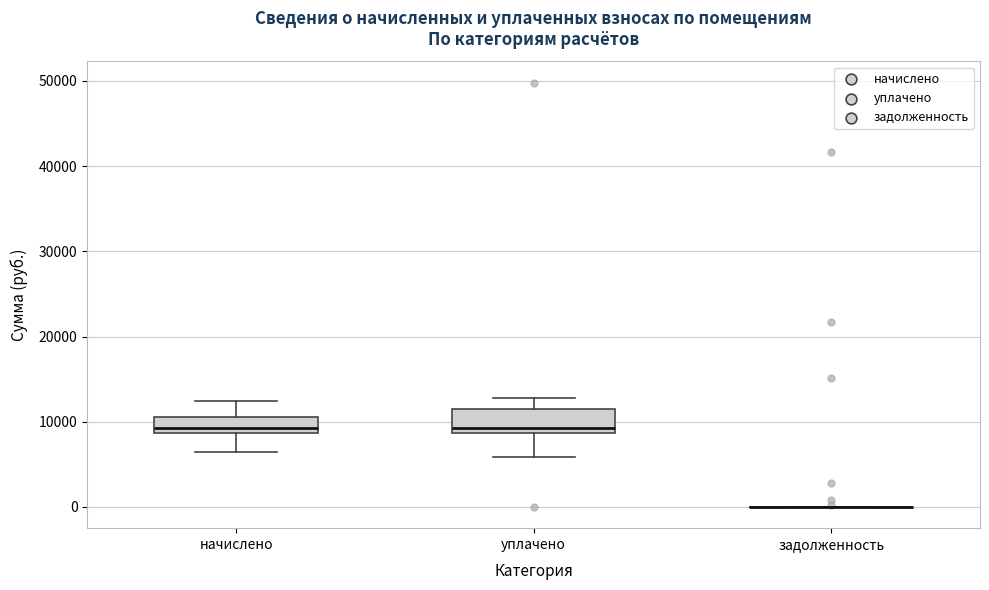

Reading left to right, transcribe this box plot: for each box, give where its median line is, the range the box spans, and where its two whiskers end, as read against the y-axis. The values are not printed on the chart, so give them approximately, as read against the axis.

начислено: median 9000 (just above the box's lower edge), box 9000 to 11000, whiskers 6000 to 12000
уплачено: median 9000 (just above the box's lower edge), box 9000 to 12000, whiskers 6000 to 13000
задолженность: box collapsed to a line at 0, whiskers 0 to 0